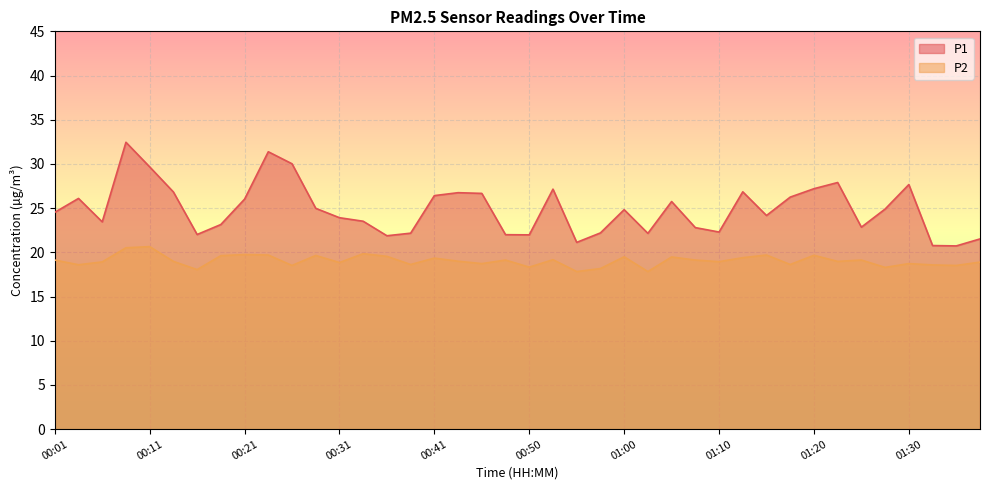

What is the label of the 19th point from the left?

00:45